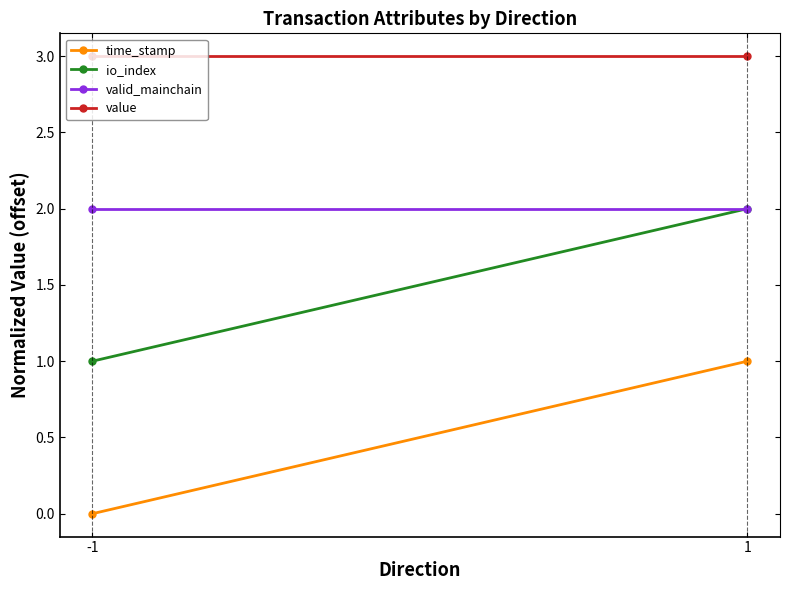

Reading left to right, transcribe all the data shown in this chart.

time_stamp: 0	1
io_index: 1	2
valid_mainchain: 2	2
value: 3	3